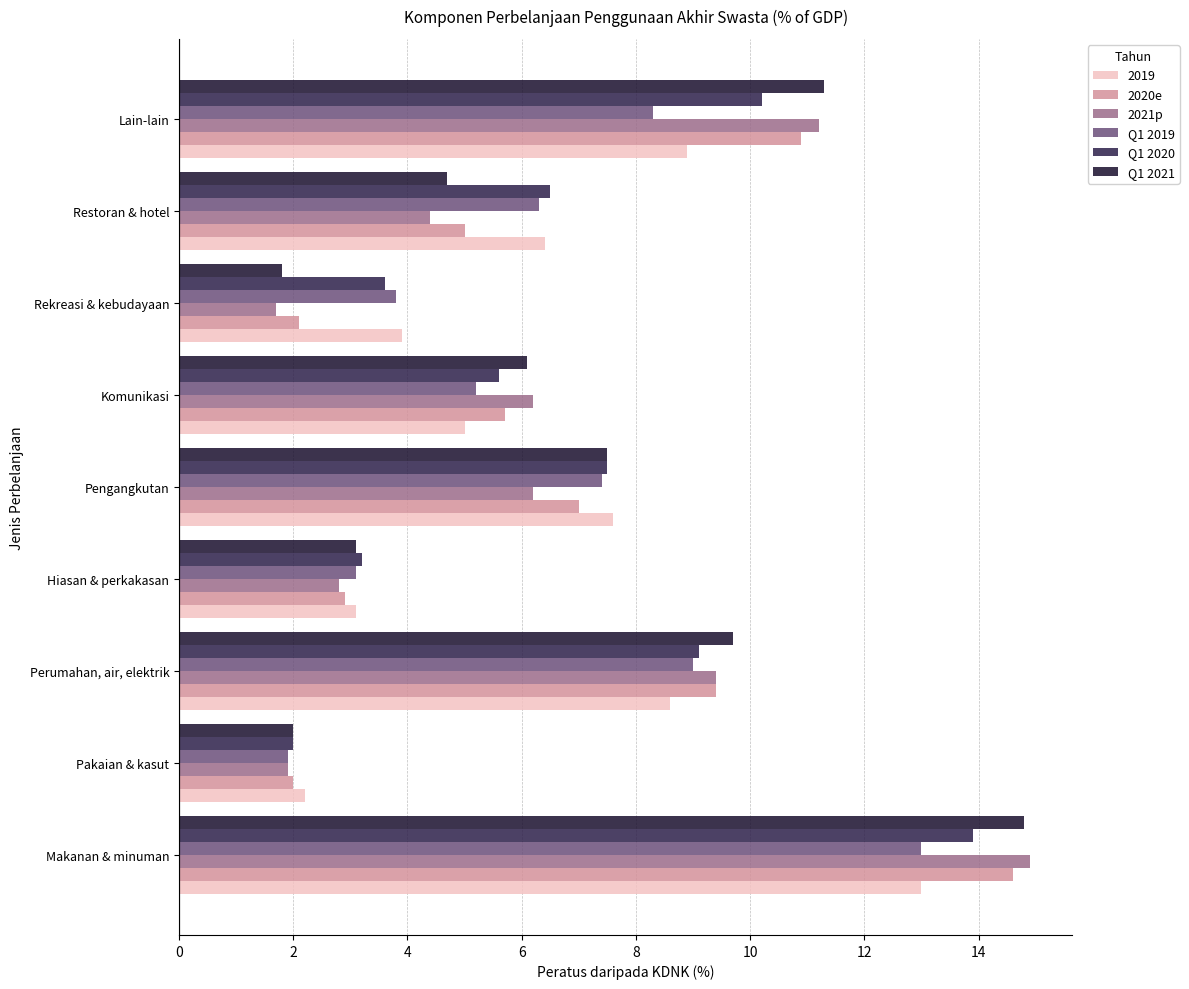

Rank the categories by 2020e value from lowest to highest.

Pakaian & kasut, Rekreasi & kebudayaan, Hiasan & perkakasan, Restoran & hotel, Komunikasi, Pengangkutan, Perumahan, air, elektrik, Lain-lain, Makanan & minuman